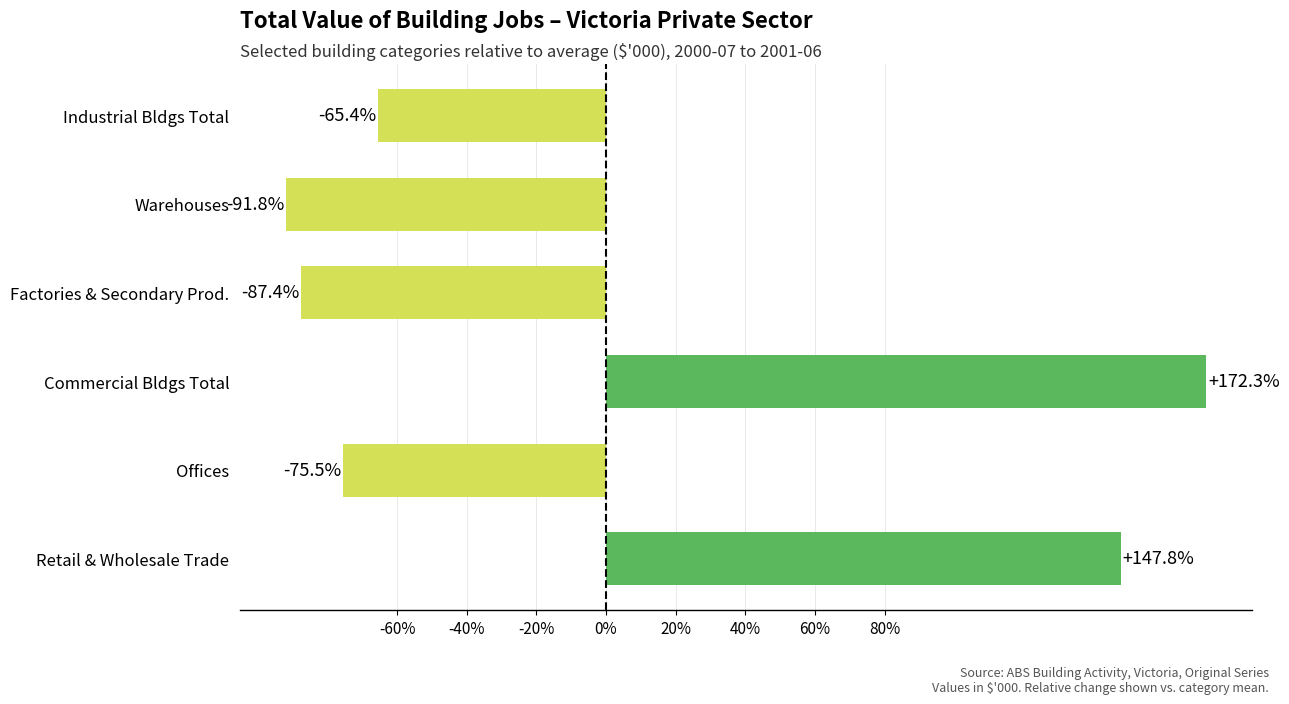

What value does the data have at Warehouses?

-91.8